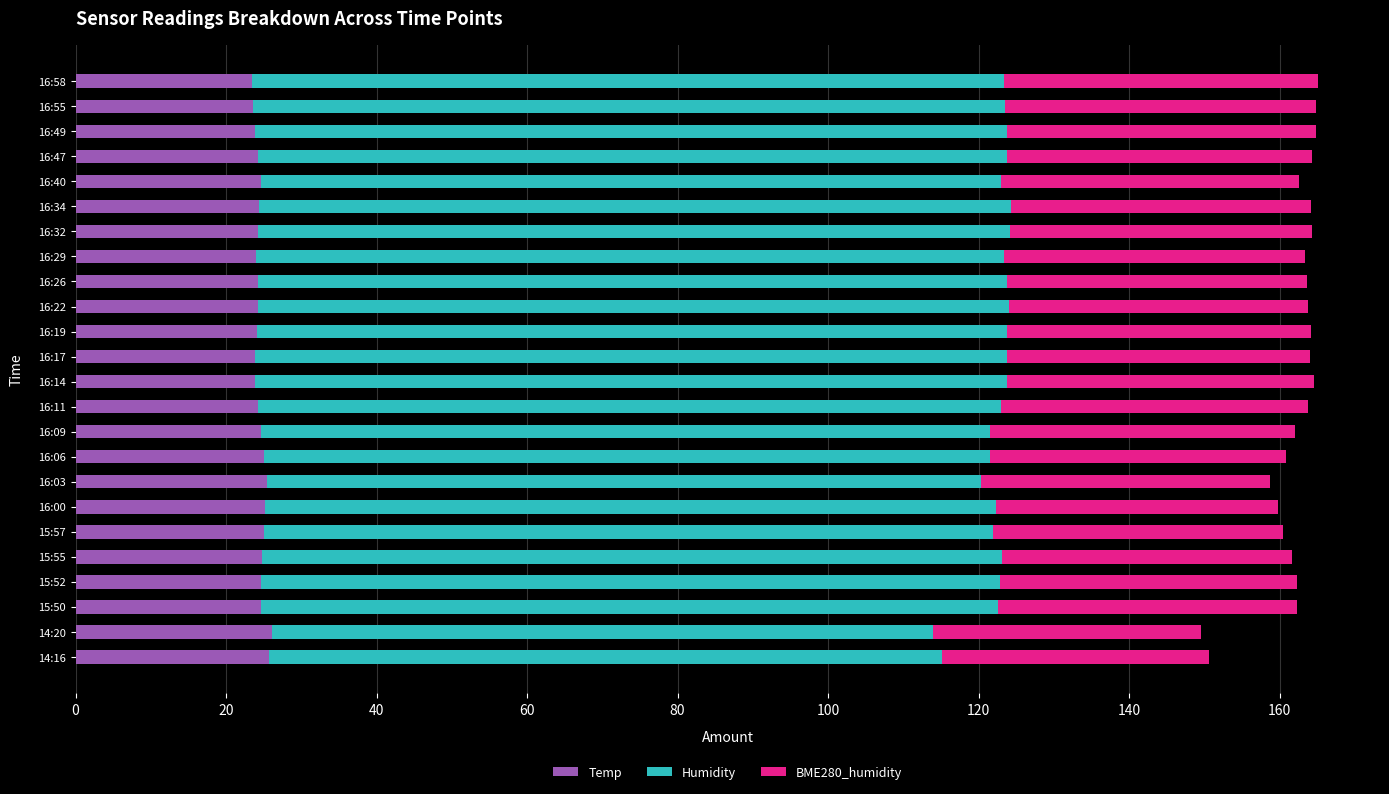

What is the sum of the Temp values at 16:09 and 15:50?

49.4